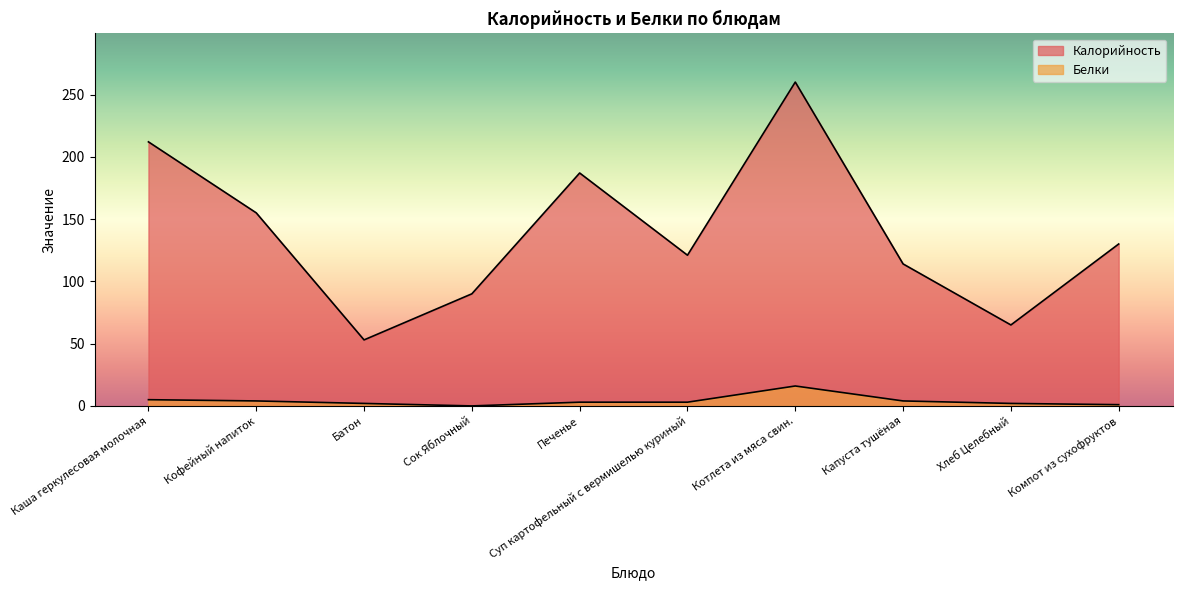

Reading left to right, transcribe all the data shown in this chart.

Калорийность: Каша геркулесовая молочная=212	Кофейный напиток=155	Батон=53	Сок Яблочный=90	Печенье=187	Суп картофельный с вермишелью куриный=121	Котлета из мяса свин.=260	Капуста тушёная=114	Хлеб Целебный=65	Компот из сухофруктов=130
Белки: Каша геркулесовая молочная=5	Кофейный напиток=4	Батон=2	Сок Яблочный=0	Печенье=3	Суп картофельный с вермишелью куриный=3	Котлета из мяса свин.=16	Капуста тушёная=4	Хлеб Целебный=2	Компот из сухофруктов=1